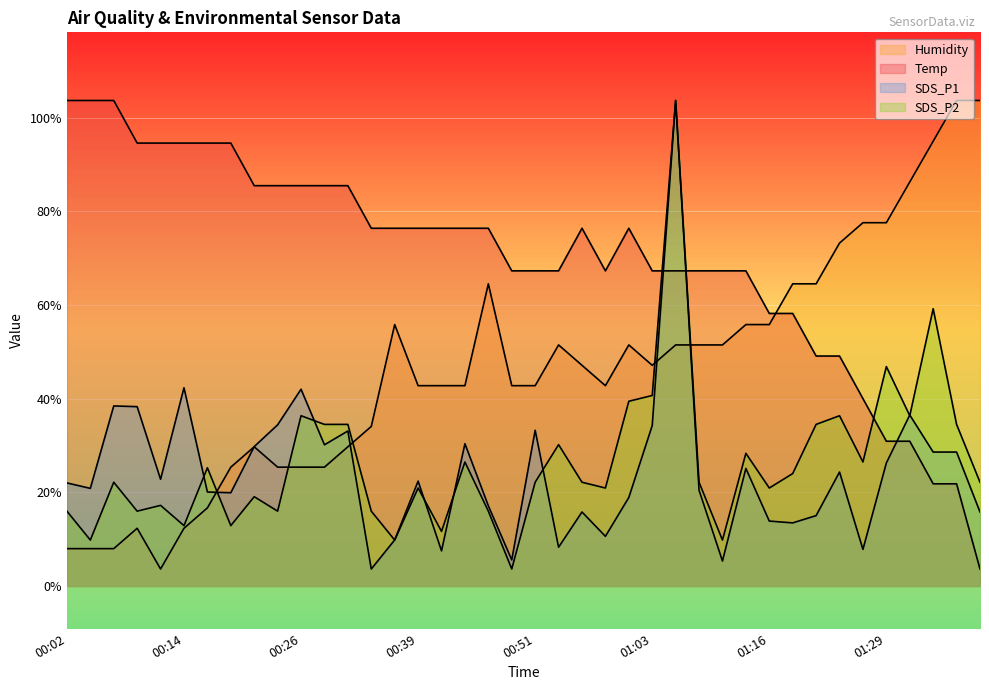

How many intersections are there between Humidity and SDS_P2?

5